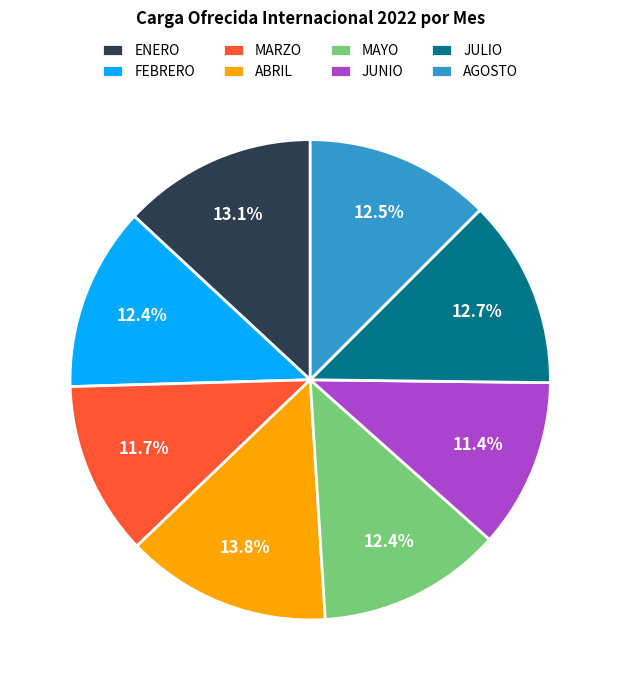

True or false: FEBRERO accounts for 19% of the total.

False